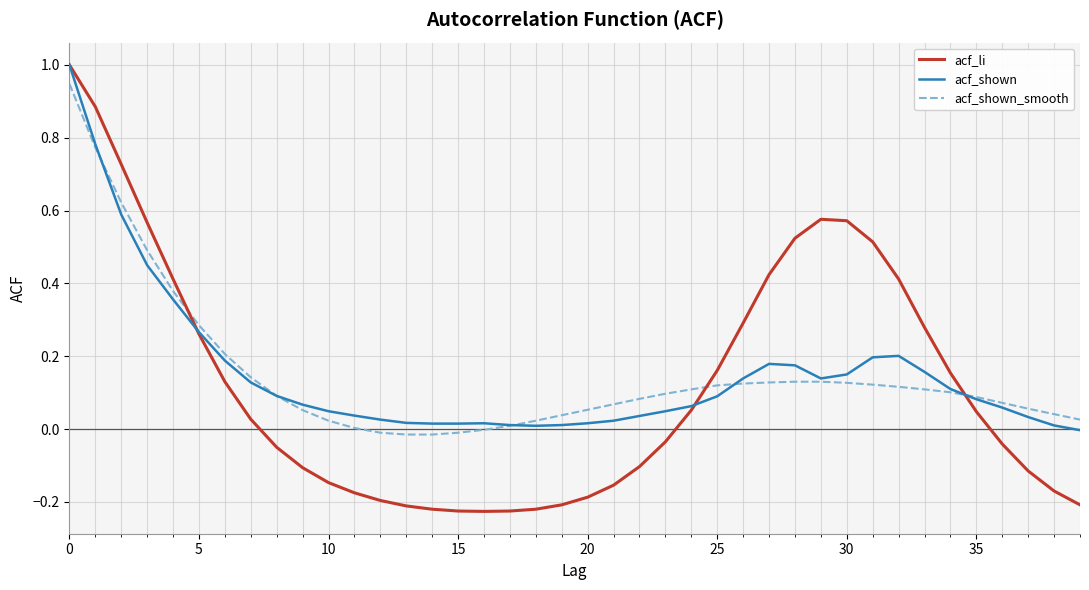

True or false: acf_shown_smooth and acf_shown intersect in this chart.

True